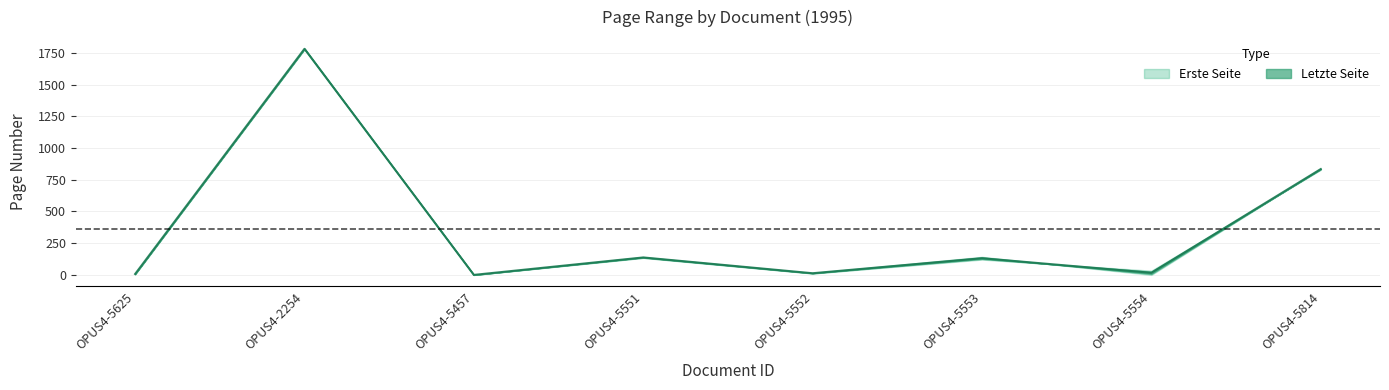

Is it true that the value at OPUS4-5457 is 0.0?

True